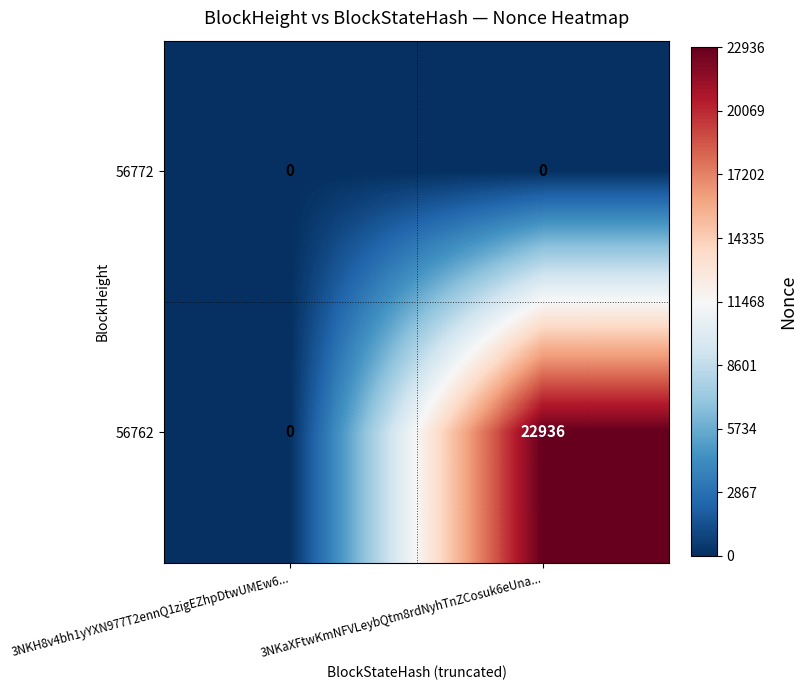

Reading left to right, list all the values displayed in this chart.

56772: 3NKH8v4bh1yYXN977T2ennQ1zigEZhpDtwUMEw6...=0	3NKaXFtwKmNFVLeybQtm8rdNyhTnZCosuk6eUna...=0
56762: 3NKH8v4bh1yYXN977T2ennQ1zigEZhpDtwUMEw6...=0	3NKaXFtwKmNFVLeybQtm8rdNyhTnZCosuk6eUna...=22936